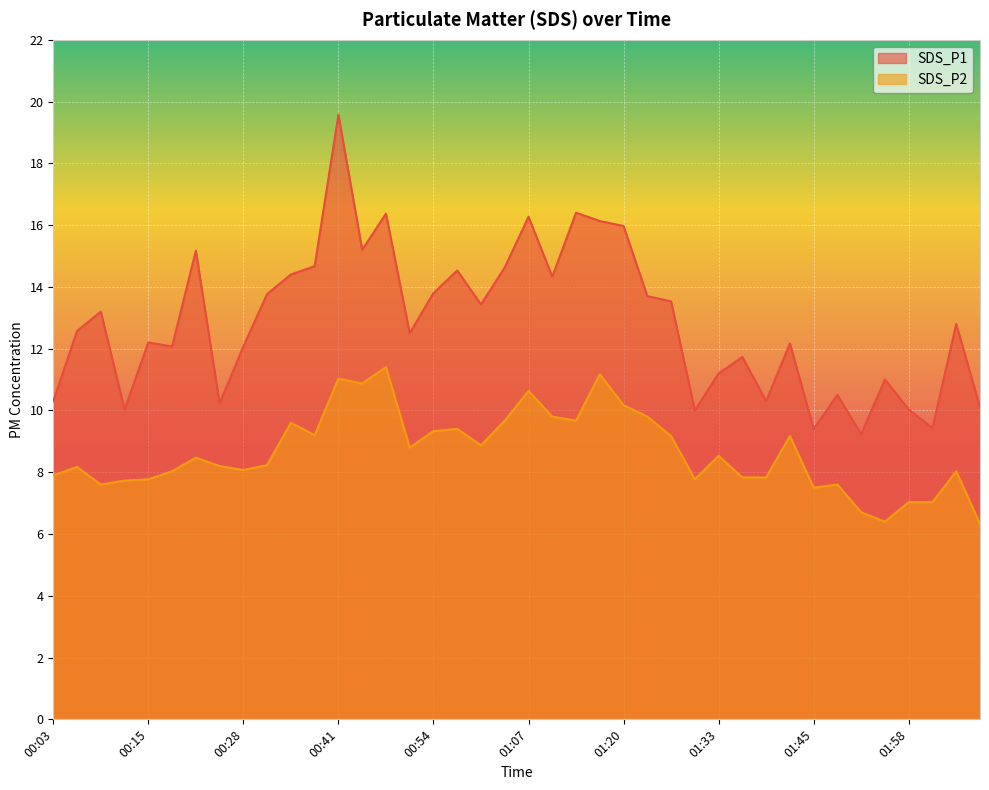

At which label is SDS_P2 closest to 8?

00:19